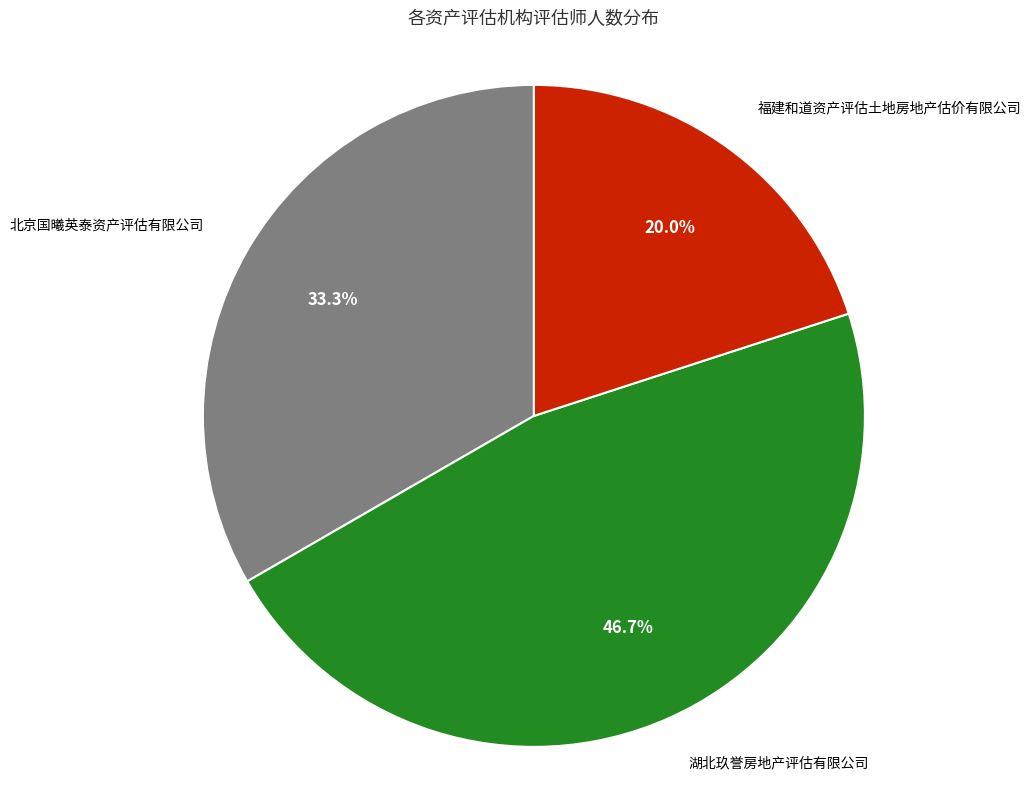

Which has a higher value, 湖北玖誉房地产评估有限公司 or 北京国曦英泰资产评估有限公司?

湖北玖誉房地产评估有限公司